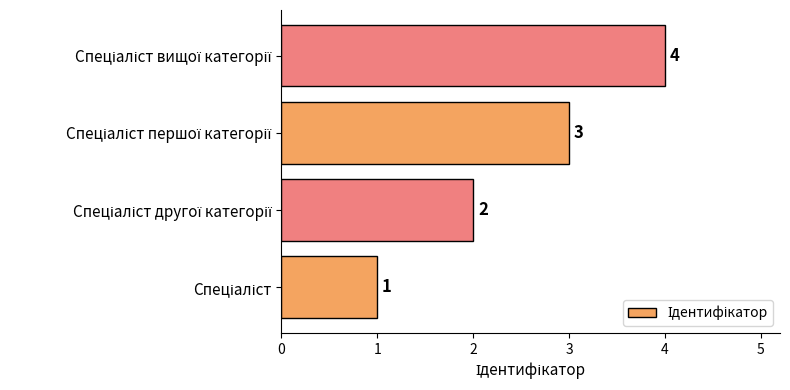

What is the sum of all values?

10